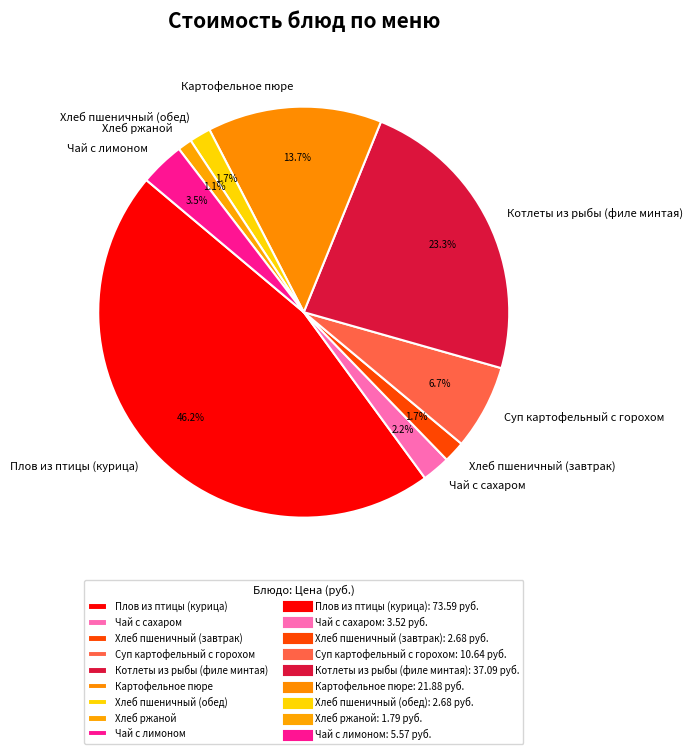

To the nearest percent, what percentage of the pie is Хлеб пшеничный (завтрак)?

2%